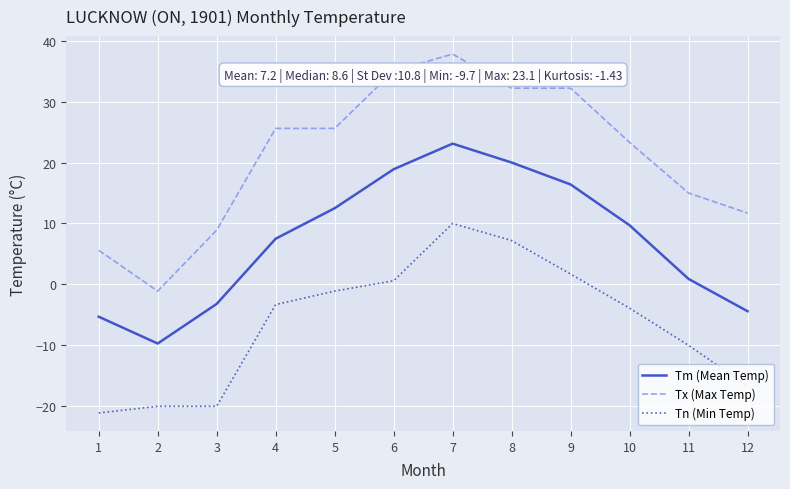

What is the total value across all series at 4?

29.8